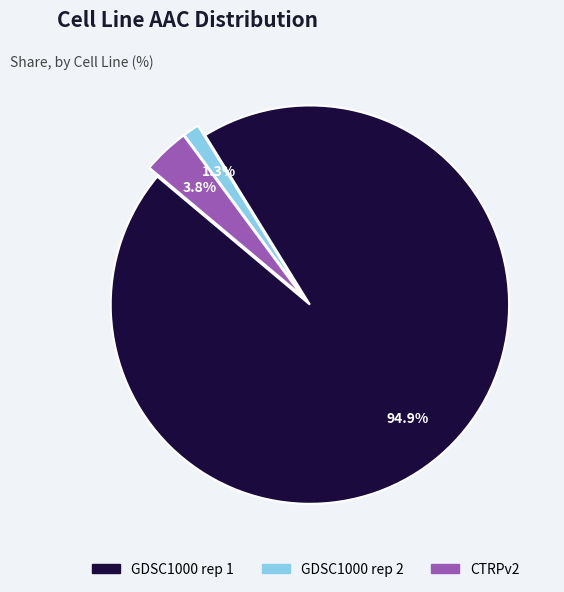

What percentage do GDSC1000 rep 2 and CTRPv2 together represent?

5.1%